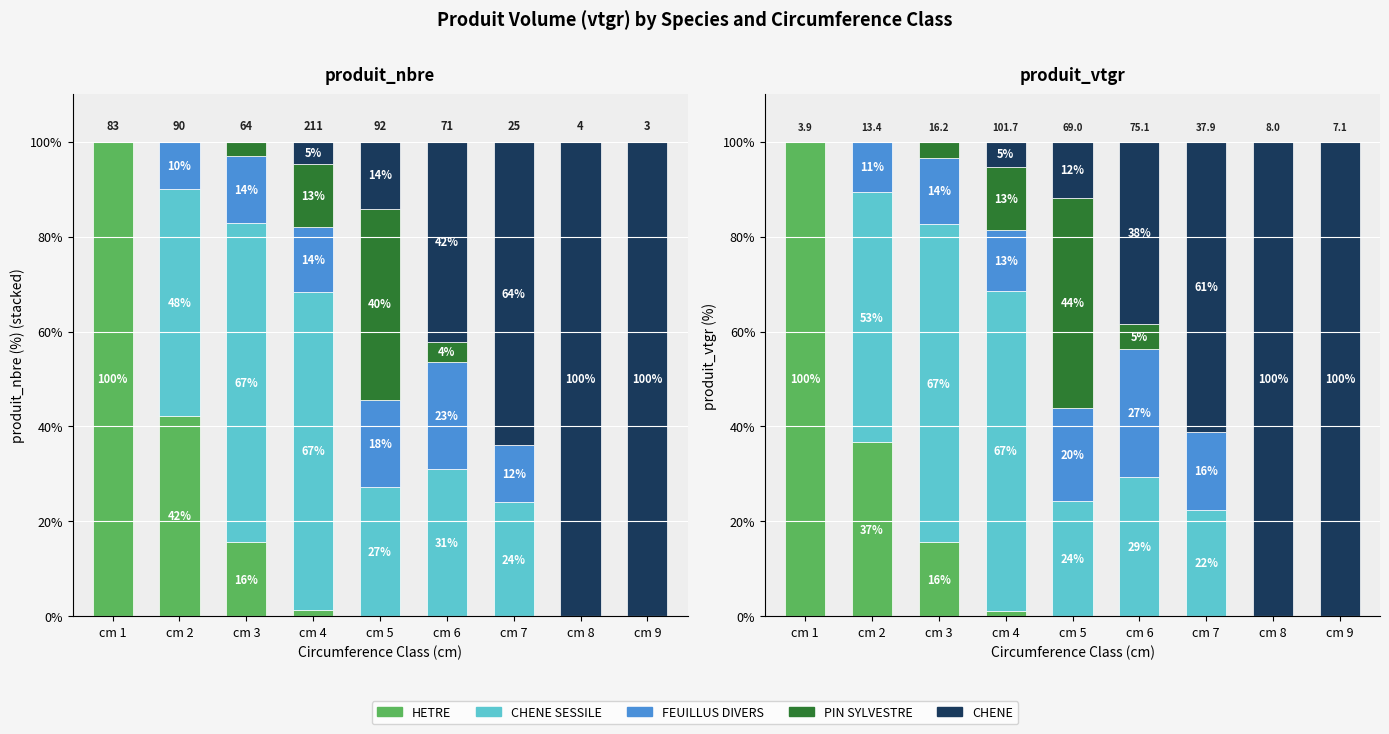

At which category does the chart reach its peak across all series?

cm 1